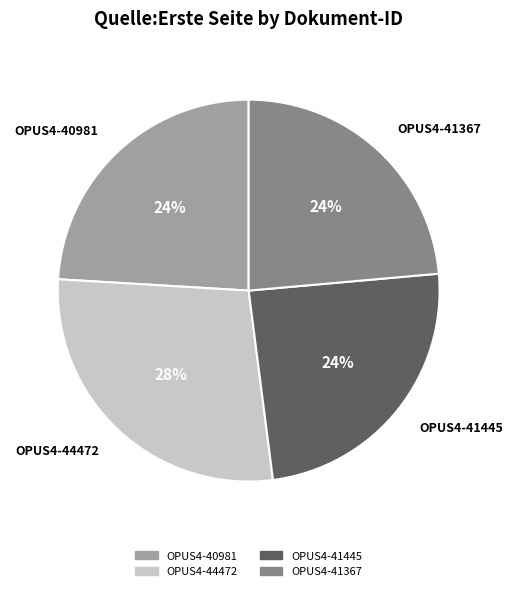

How many slices are in this pie chart?

4